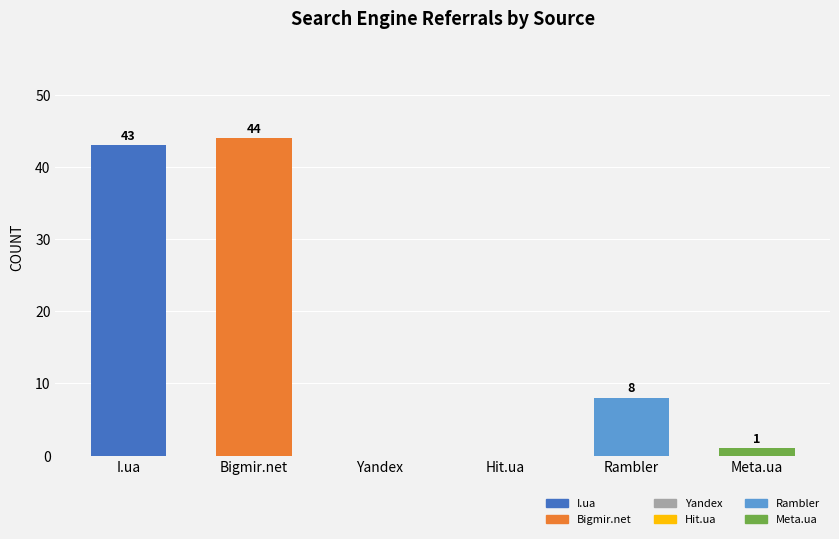

Is it true that the value at Bigmir.net is 69?

False